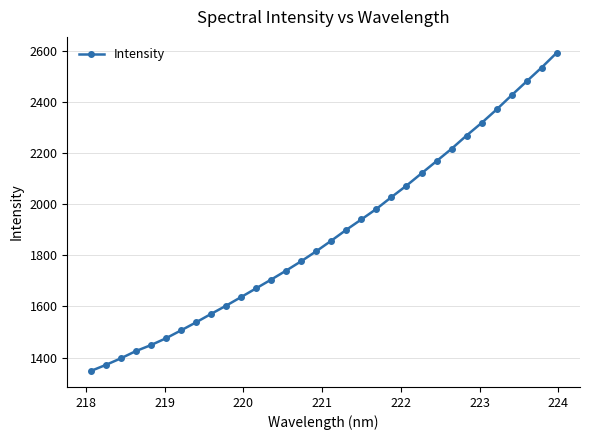

What is the maximum value shown in the chart?

2593.4